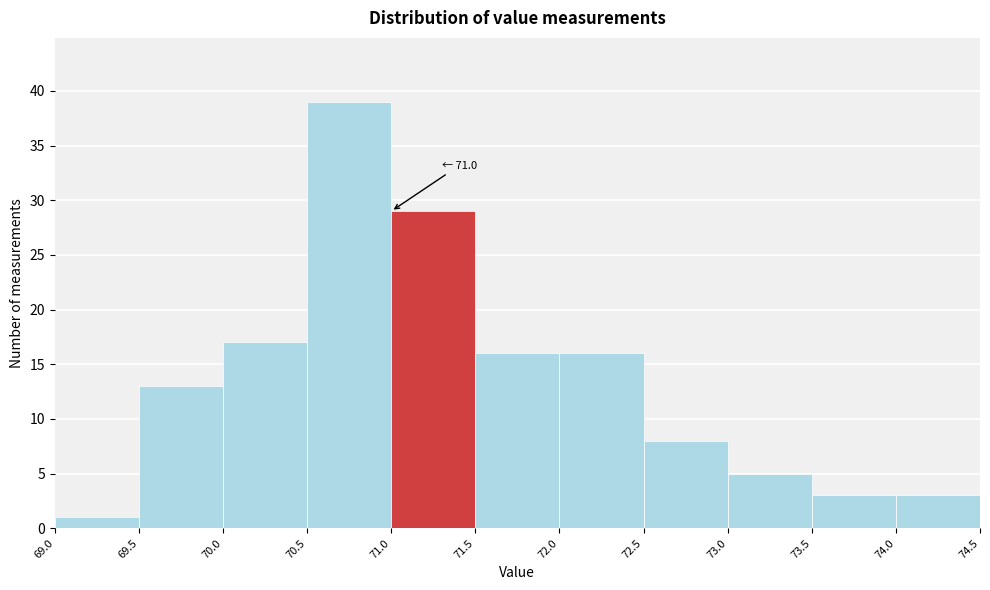

Over which range of the x-axis is the bar tallest?

70.5 to 71.0